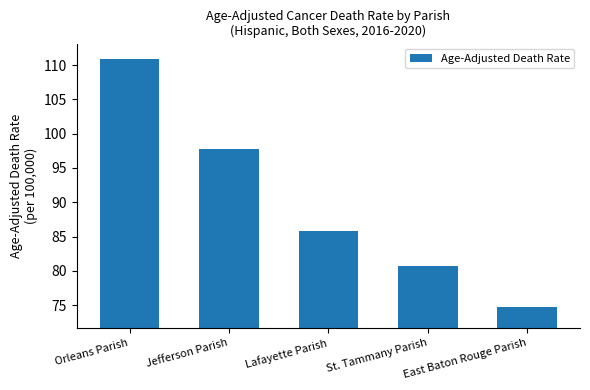

Is it true that the value at St. Tammany Parish is 80.7?

True